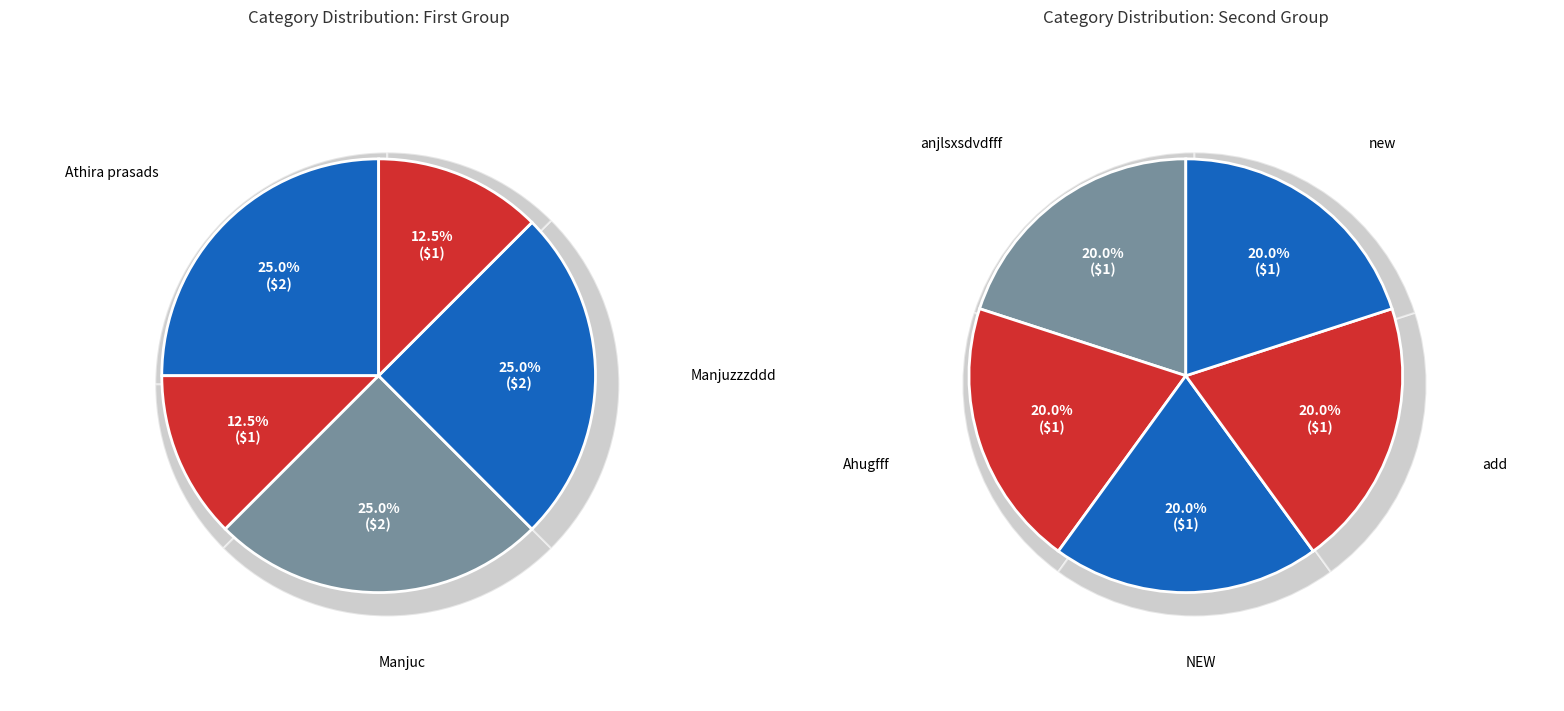

How many slices are in this pie chart?

10